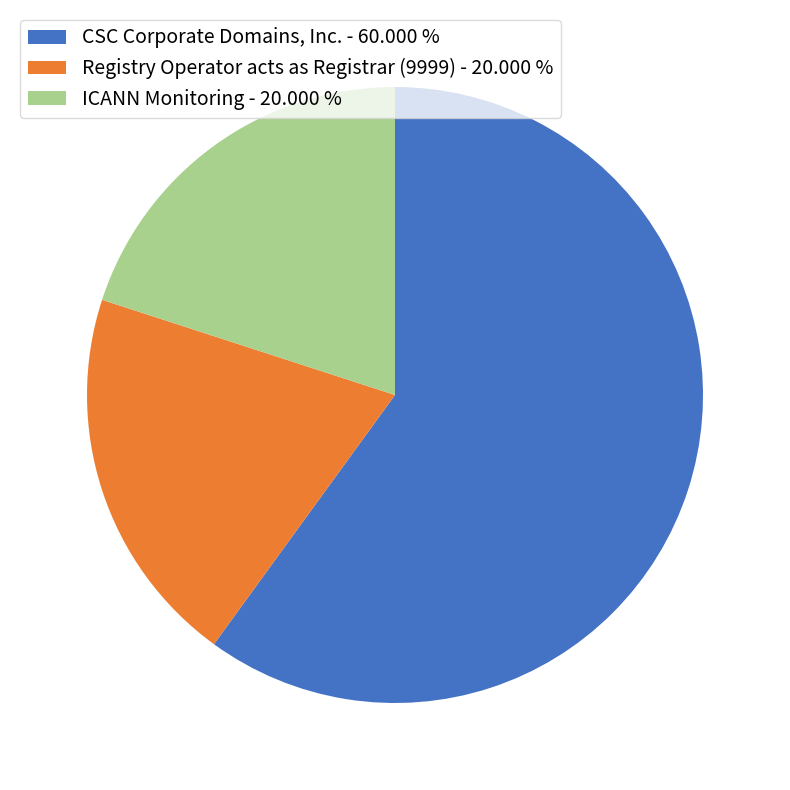

Which category accounts for the majority?

CSC Corporate Domains, Inc.